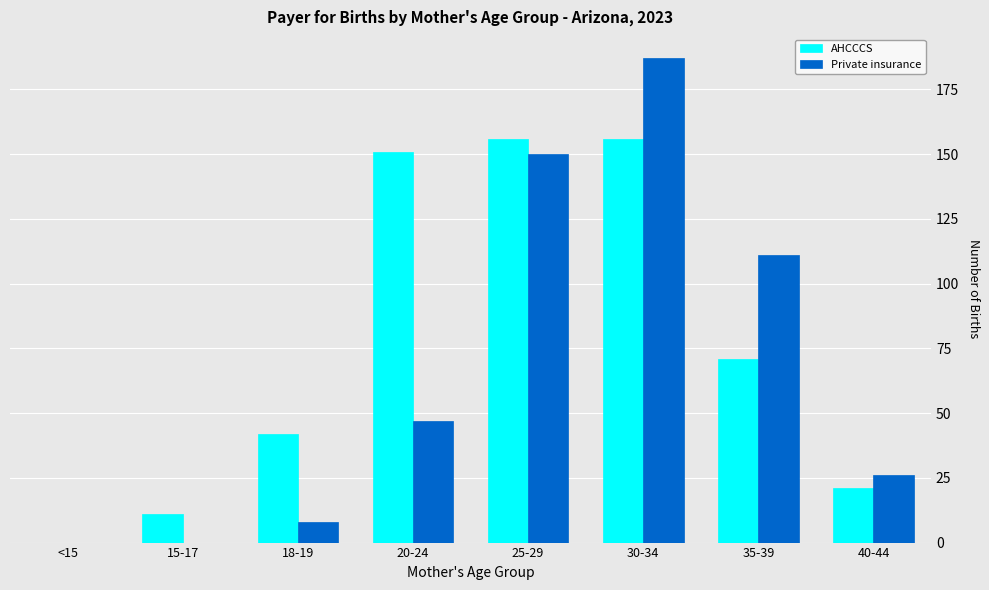

What is the maximum value for Private insurance?

187